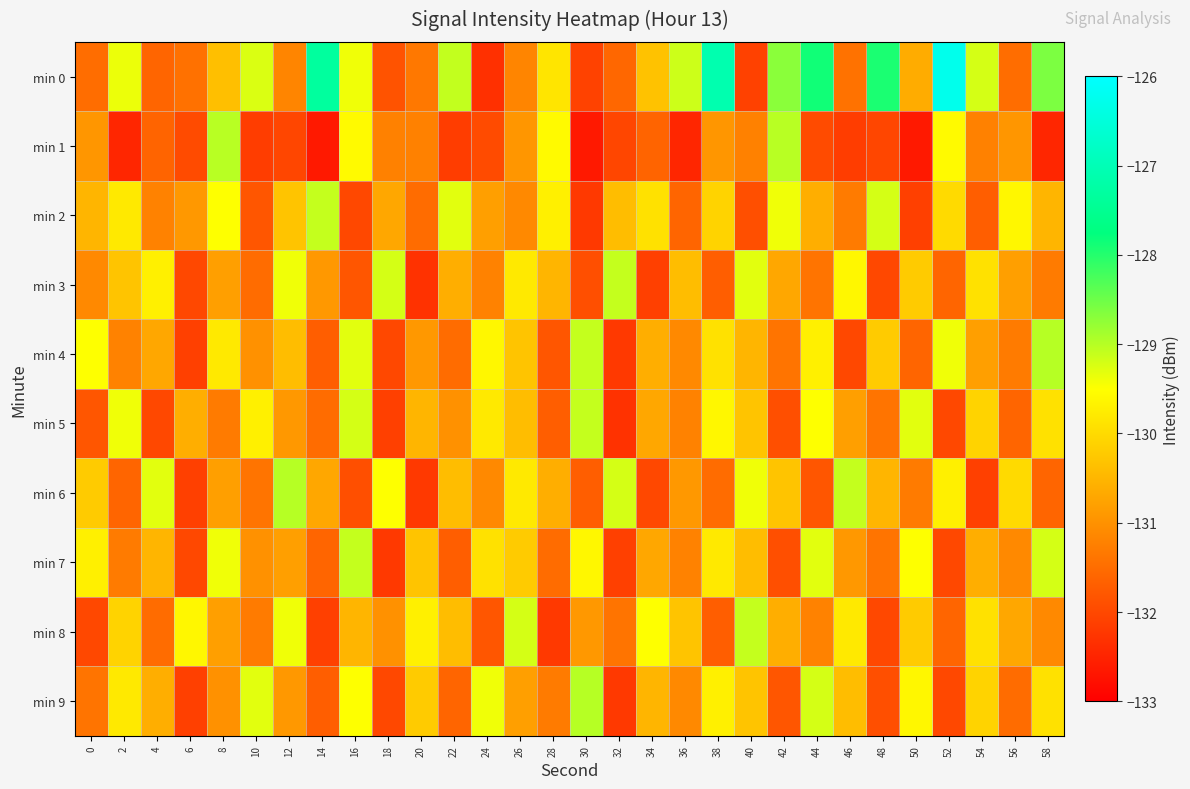

Reading right to left, list all the values displayed in this chart.

min 0: 58=-128.6	56=-131.5	54=-129.2	52=-126.3	50=-130.6	48=-127.9	46=-131.4	44=-127.9	42=-128.7	40=-132.1	38=-127.1	36=-129.1	34=-130.3	32=-131.6	30=-132.1	28=-129.8	26=-131.2	24=-132.3	22=-129.1	20=-131.3	18=-131.8	16=-129.4	14=-127.3	12=-131.2	10=-129.2	8=-130.4	6=-131.4	4=-131.6	2=-129.4	0=-131.5
min 1: 58=-132.5	56=-130.9	54=-131.2	52=-129.6	50=-132.6	48=-132.0	46=-132.1	44=-132.0	42=-129.0	40=-131.2	38=-130.9	36=-132.5	34=-131.6	32=-132.0	30=-132.6	28=-129.6	26=-130.9	24=-132.0	22=-132.1	20=-131.2	18=-131.2	16=-129.6	14=-132.6	12=-132.0	10=-132.1	8=-129.0	6=-132.0	4=-131.6	2=-132.5	0=-130.9
min 2: 58=-130.5	56=-129.6	54=-131.7	52=-130.0	50=-132.1	48=-129.2	46=-131.3	44=-130.6	42=-129.4	40=-131.9	38=-130.1	36=-131.6	34=-129.9	32=-130.4	30=-132.2	28=-129.7	26=-131.1	24=-130.8	22=-129.3	20=-131.5	18=-130.7	16=-132.0	14=-129.1	12=-130.3	10=-131.8	8=-129.5	6=-130.9	4=-131.2	2=-129.8	0=-130.5
min 3: 58=-131.3	56=-130.8	54=-129.9	52=-131.6	50=-130.2	48=-132.0	46=-129.6	44=-131.4	42=-130.7	40=-129.3	38=-131.7	36=-130.4	34=-132.1	32=-129.1	30=-131.9	28=-130.5	26=-129.8	24=-131.2	22=-130.6	20=-132.3	18=-129.2	16=-131.8	14=-130.9	12=-129.4	10=-131.5	8=-130.8	6=-132.0	4=-129.7	2=-130.3	0=-131.1
min 4: 58=-129.0	56=-131.3	54=-130.8	52=-129.4	50=-131.6	48=-130.2	46=-132.0	44=-129.7	42=-131.4	40=-130.5	38=-129.9	36=-131.1	34=-130.6	32=-132.2	30=-129.1	28=-131.8	26=-130.3	24=-129.6	22=-131.5	20=-130.9	18=-132.0	16=-129.3	14=-131.7	12=-130.4	10=-131.0	8=-129.8	6=-132.1	4=-130.7	2=-131.2	0=-129.5
min 5: 58=-129.9	56=-131.6	54=-130.1	52=-132.0	50=-129.3	48=-131.4	46=-130.8	44=-129.5	42=-131.9	40=-130.3	38=-129.6	36=-131.2	34=-130.7	32=-132.3	30=-129.1	28=-131.7	26=-130.4	24=-129.8	22=-131.0	20=-130.5	18=-132.1	16=-129.2	14=-131.5	12=-130.9	10=-129.7	8=-131.3	6=-130.6	4=-132.0	2=-129.4	0=-131.8
min 6: 58=-131.6	56=-130.0	54=-132.1	52=-129.7	50=-131.3	48=-130.5	46=-129.1	44=-131.8	42=-130.3	40=-129.4	38=-131.5	36=-130.9	34=-132.0	32=-129.2	30=-131.7	28=-130.6	26=-129.8	24=-131.1	22=-130.4	20=-132.2	18=-129.5	16=-131.9	14=-130.7	12=-129.0	10=-131.4	8=-130.8	6=-132.1	4=-129.3	2=-131.6	0=-130.2
min 7: 58=-129.2	56=-131.1	54=-130.6	52=-132.0	50=-129.5	48=-131.4	46=-130.9	44=-129.3	42=-131.9	40=-130.4	38=-129.8	36=-131.2	34=-130.7	32=-132.1	30=-129.6	28=-131.5	26=-130.2	24=-129.9	22=-131.7	20=-130.3	18=-132.2	16=-129.1	14=-131.6	12=-130.8	10=-131.0	8=-129.4	6=-132.0	4=-130.5	2=-131.3	0=-129.7
min 8: 58=-131.1	56=-130.7	54=-129.9	52=-131.6	50=-130.2	48=-132.0	46=-129.8	44=-131.2	42=-130.6	40=-129.1	38=-131.7	36=-130.3	34=-129.5	32=-131.4	30=-130.9	28=-132.2	26=-129.2	24=-131.8	22=-130.4	20=-129.7	18=-131.0	16=-130.5	14=-132.1	12=-129.4	10=-131.3	8=-130.8	6=-129.6	4=-131.5	2=-130.1	0=-132.0
min 9: 58=-129.9	56=-131.5	54=-130.1	52=-132.0	50=-129.6	48=-131.9	46=-130.4	44=-129.2	42=-131.8	40=-130.3	38=-129.7	36=-131.1	34=-130.5	32=-132.2	30=-129.0	28=-131.3	26=-130.8	24=-129.4	22=-131.6	20=-130.2	18=-132.0	16=-129.5	14=-131.7	12=-130.9	10=-129.3	8=-131.0	6=-132.1	4=-130.6	2=-129.8	0=-131.4